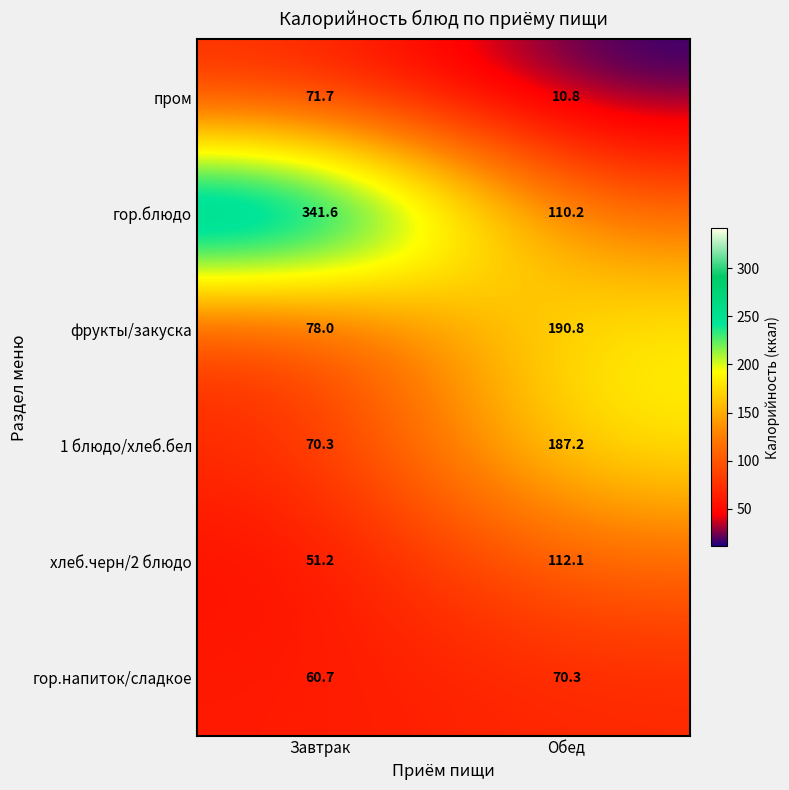

At how many categories does at least one series exceed 44?

2